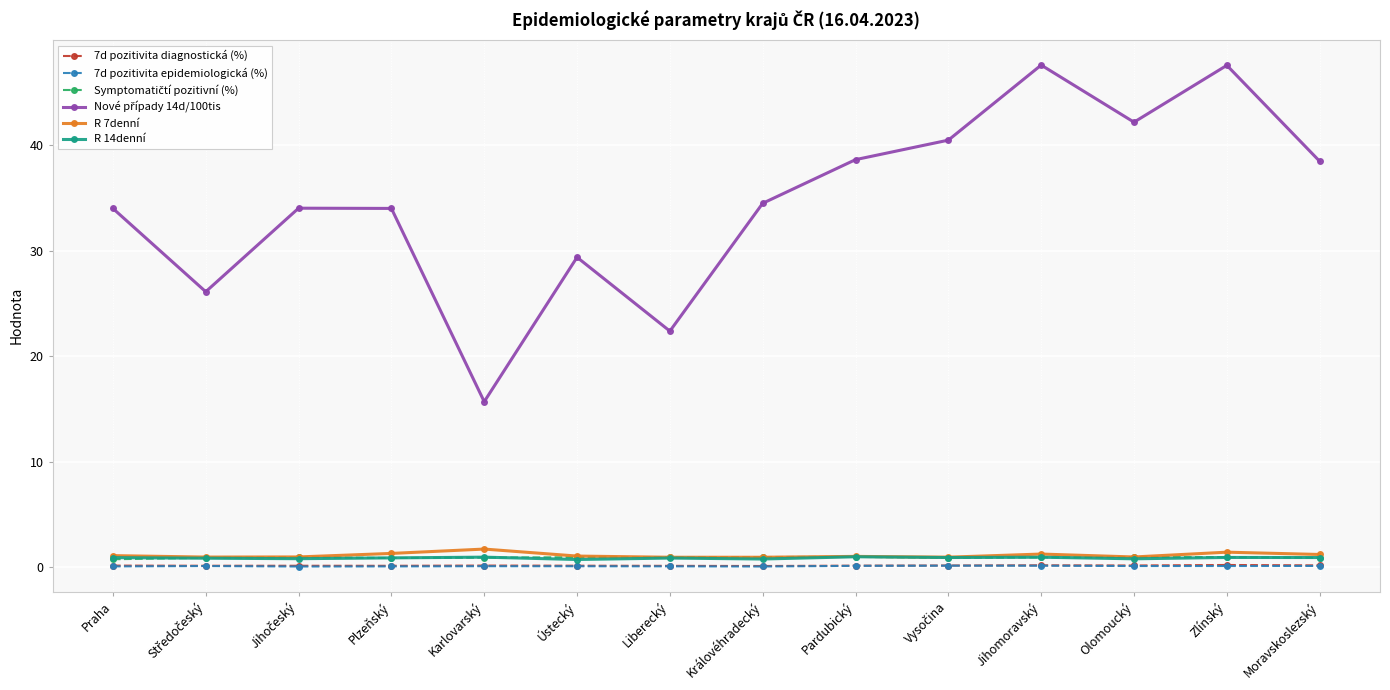

What is the value of the R 7denní point at the 14th from the left?

1.2